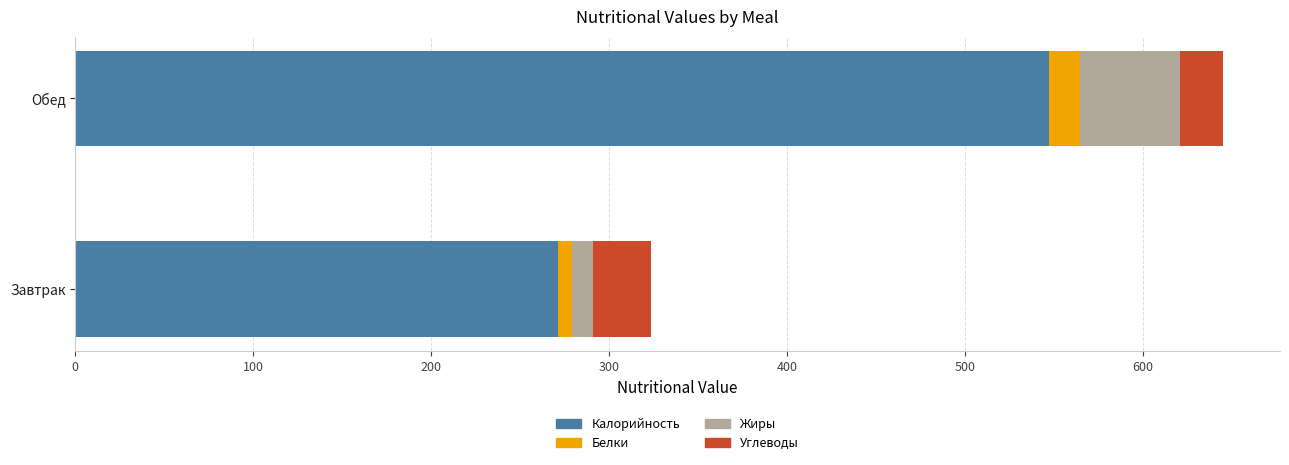

What is the minimum value for Калорийность?

271.4